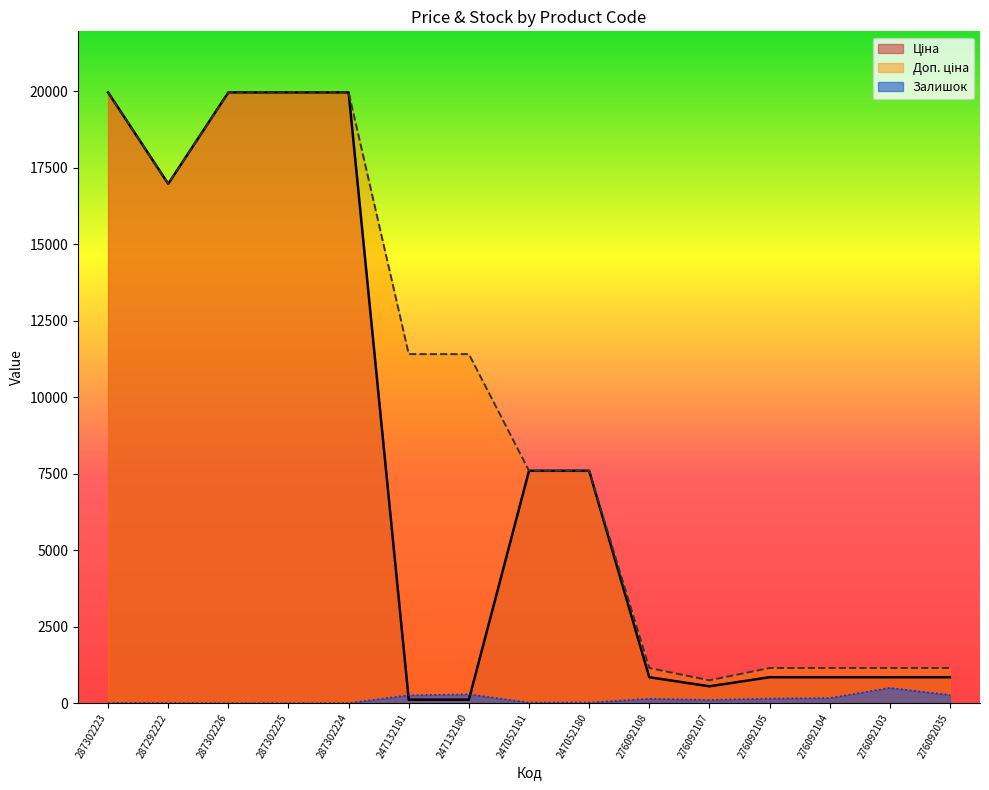

What are all the series names shown in the legend?

Ціна, Доп. ціна, Залишок